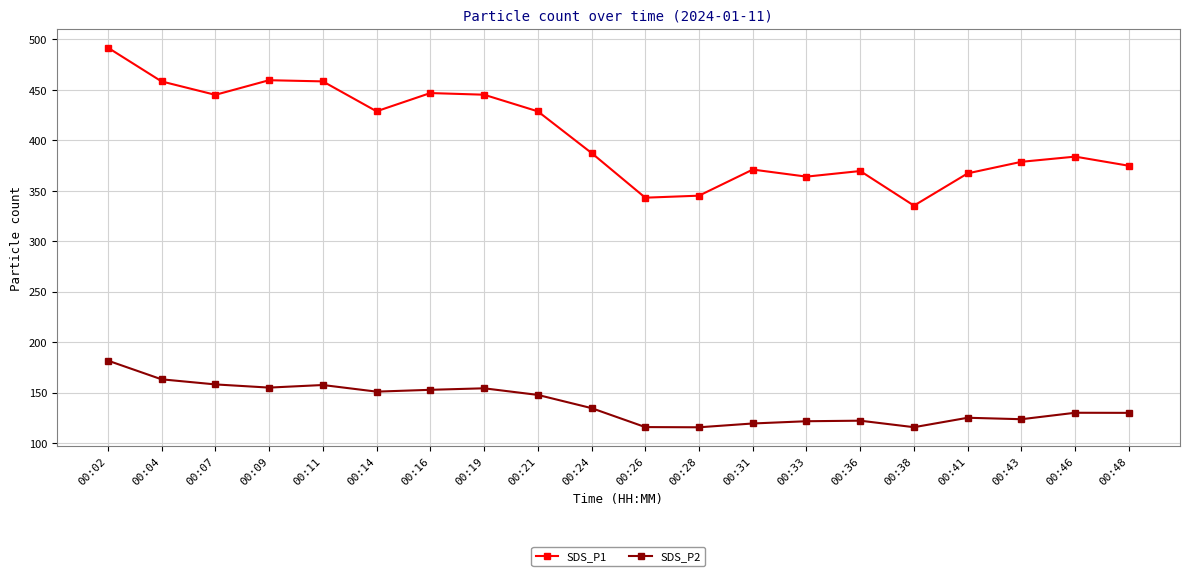

At which category is the sum across all series the highest?

00:02